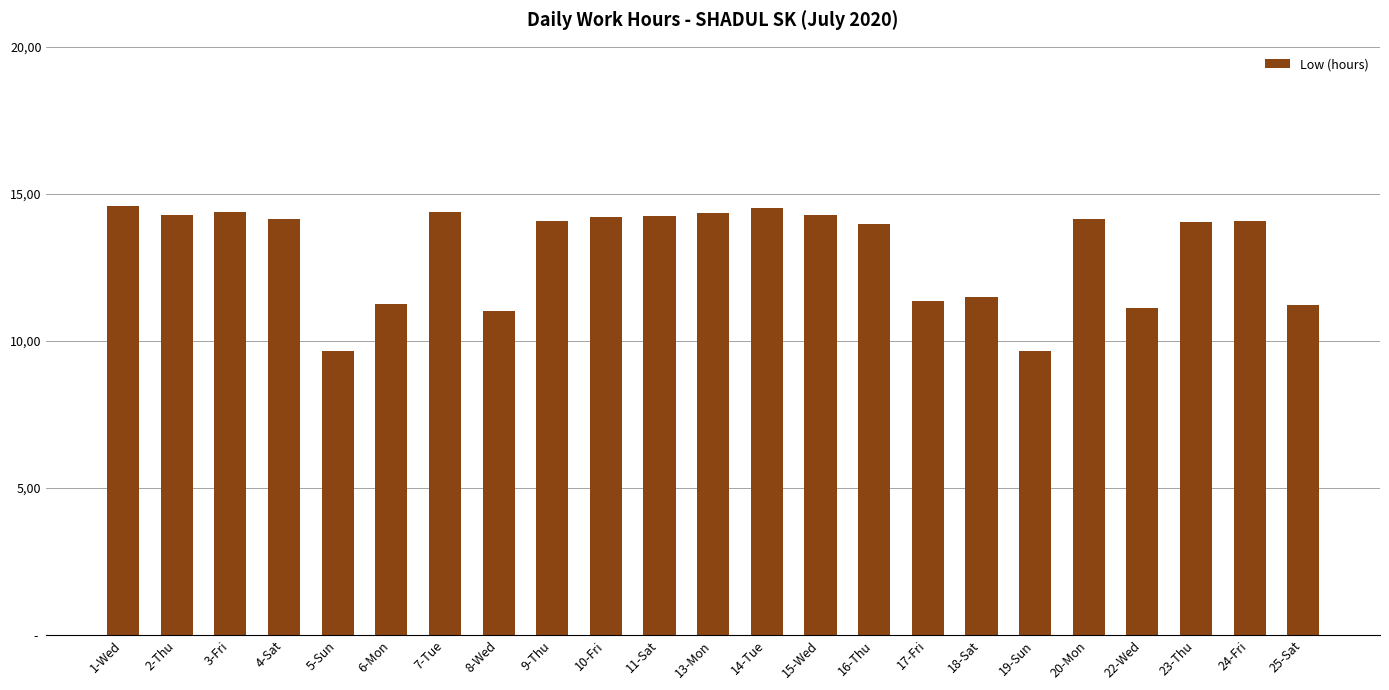

True or false: the data shows 14.1 at 24-Fri.

True